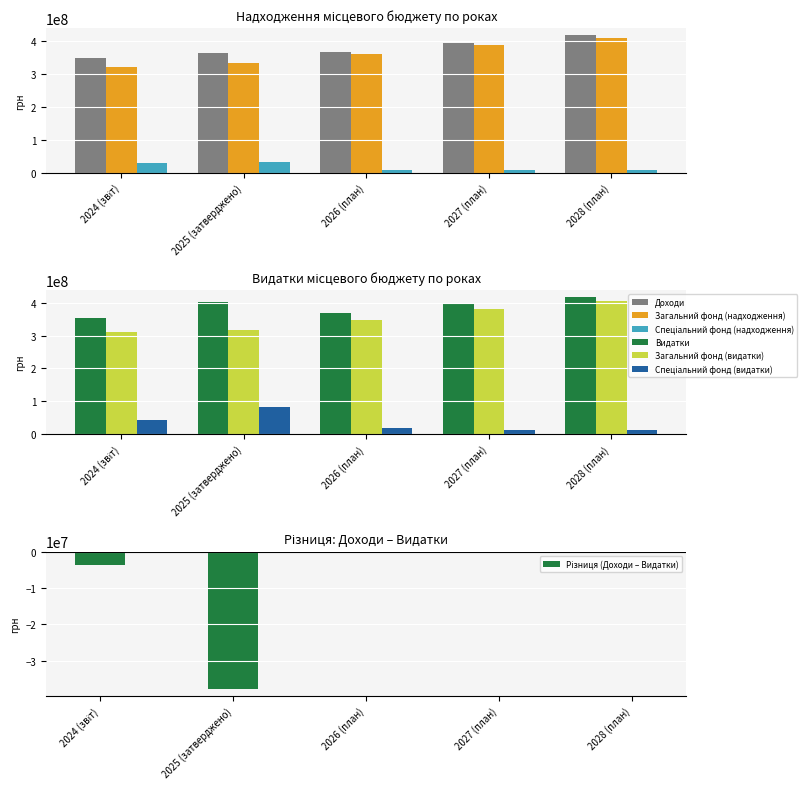

Are the bars grouped side by side (vs. stacked)?

Yes